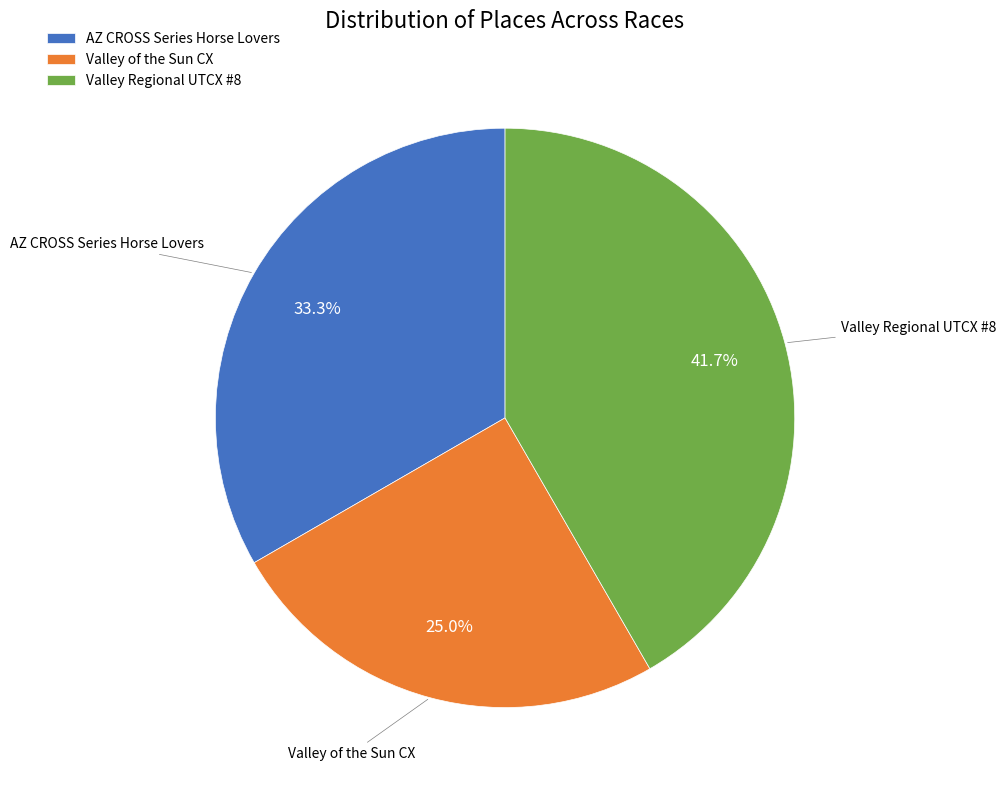

Which category has the smallest portion of the pie?

Valley of the Sun CX